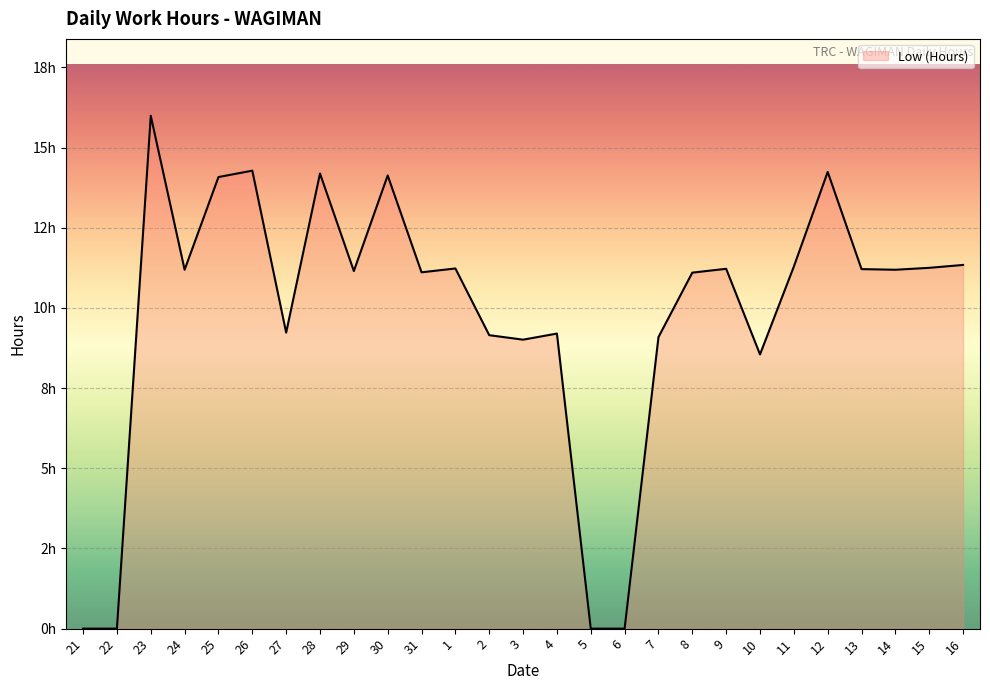

How many points are higher than both their immediate neighbors (excluding endpoints)?

8